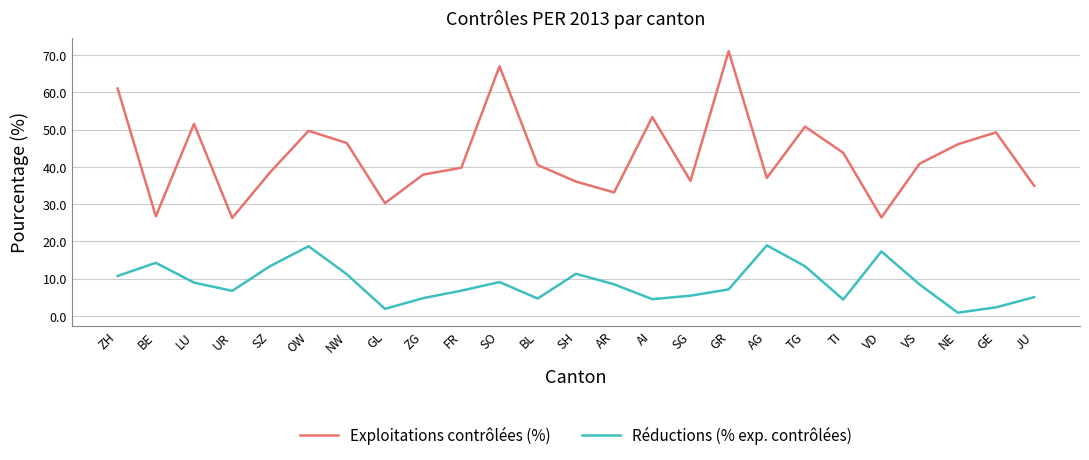

What position from the left is SG?

16